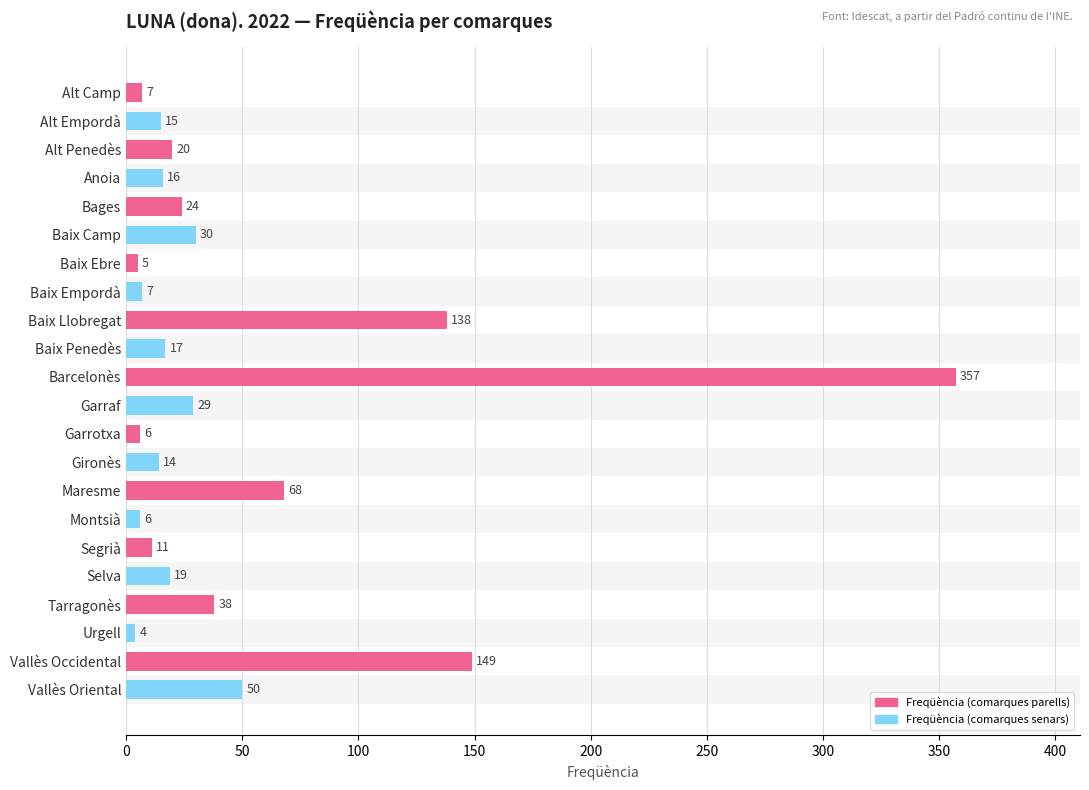

What is the difference between the second highest and minimum values?

145